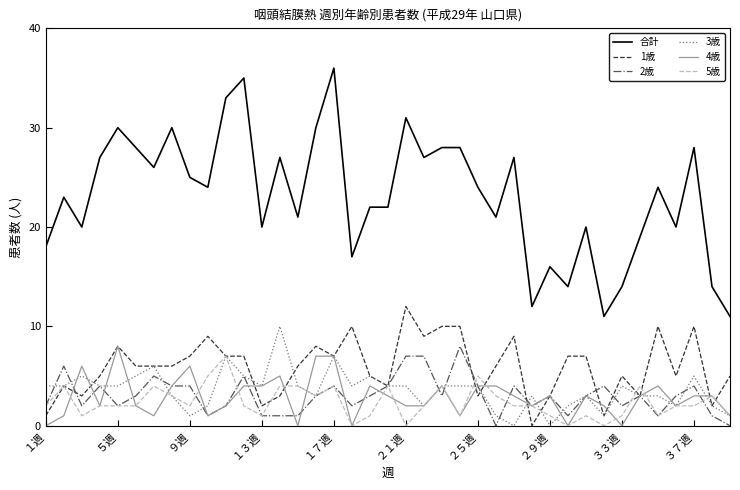

Which series has the largest total across all categories?

合計